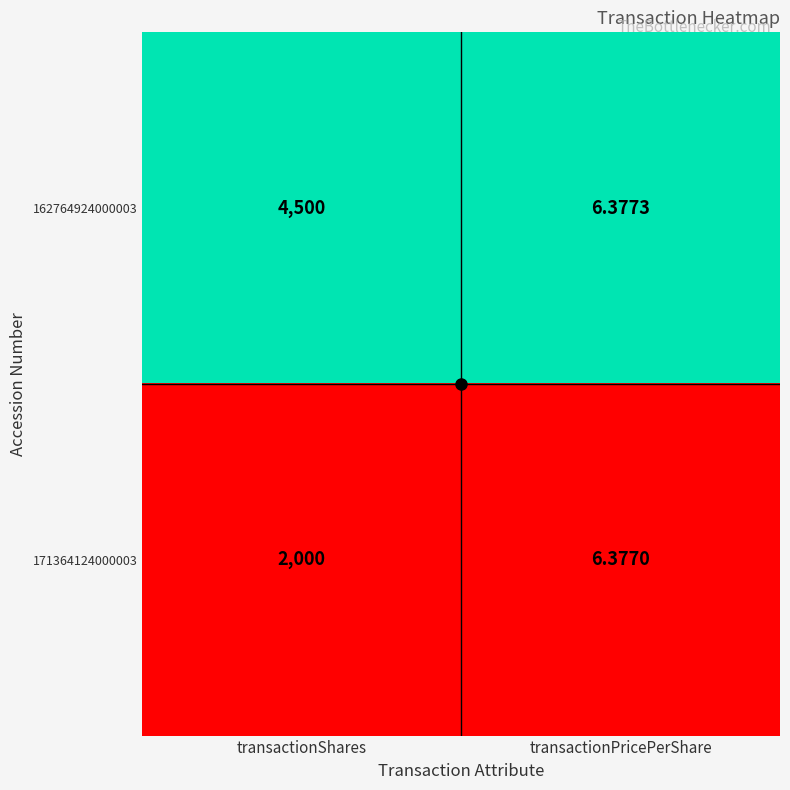

At which label does 162764924000003 reach its minimum?

transactionPricePerShare